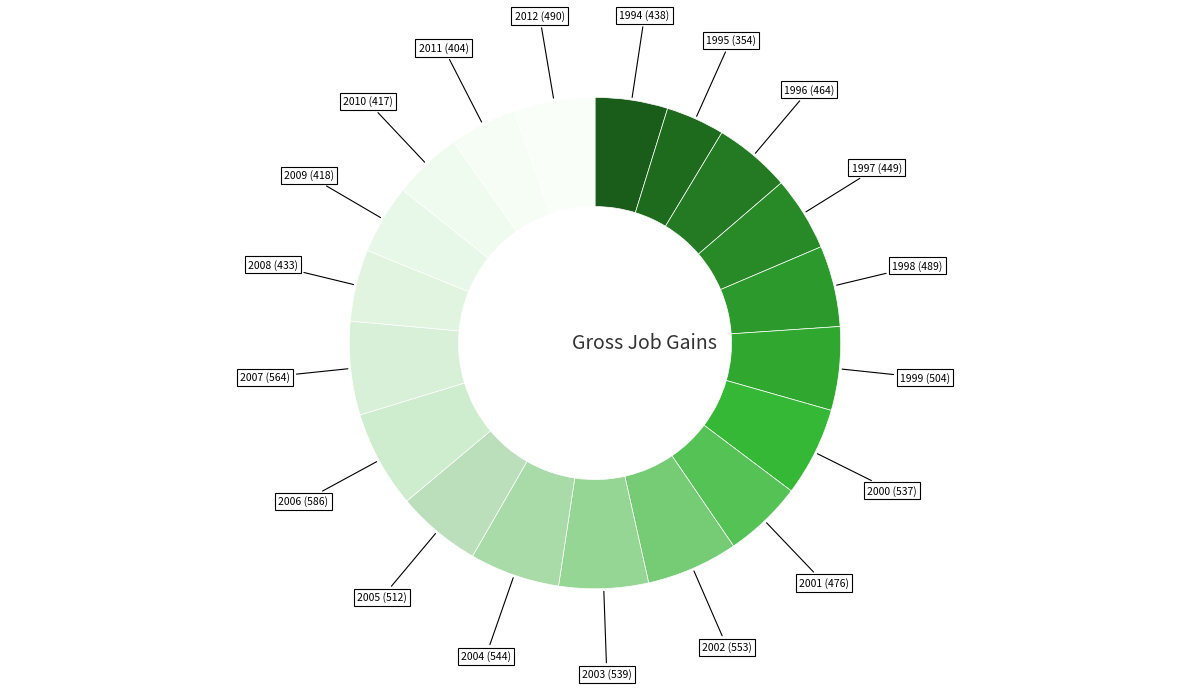

How many segments does this pie chart have?

19